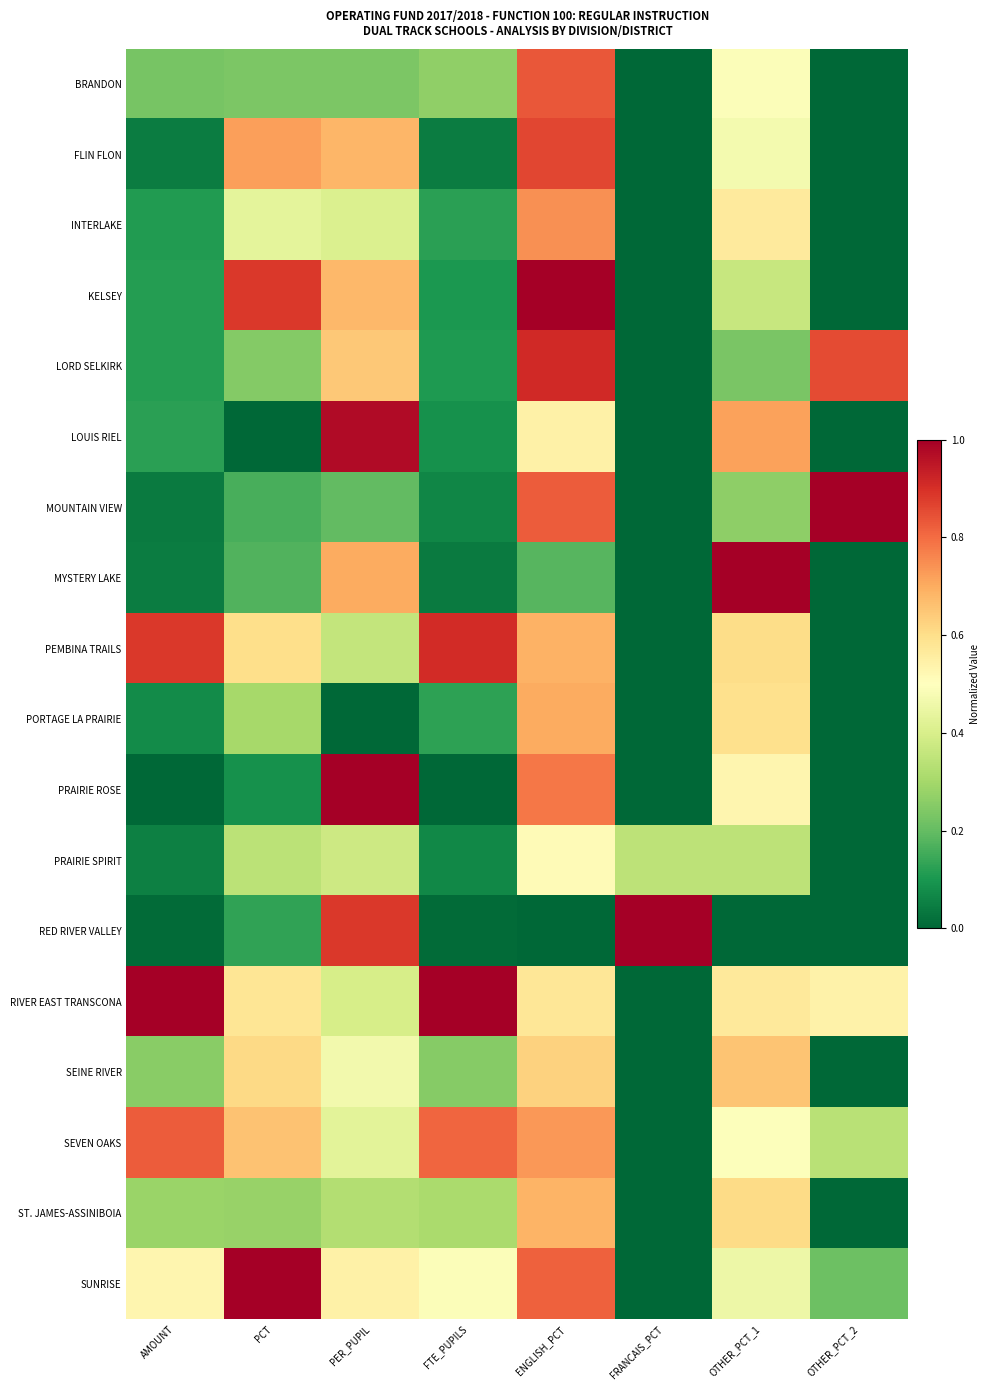

How many categories are shown in the chart?

8